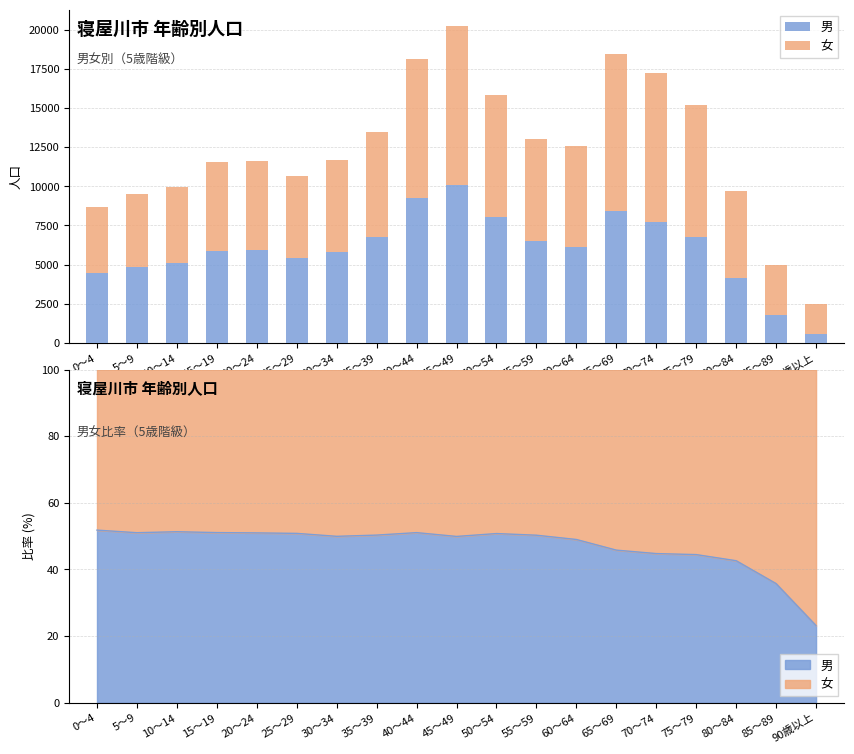

What position from the left is 15～19?

4